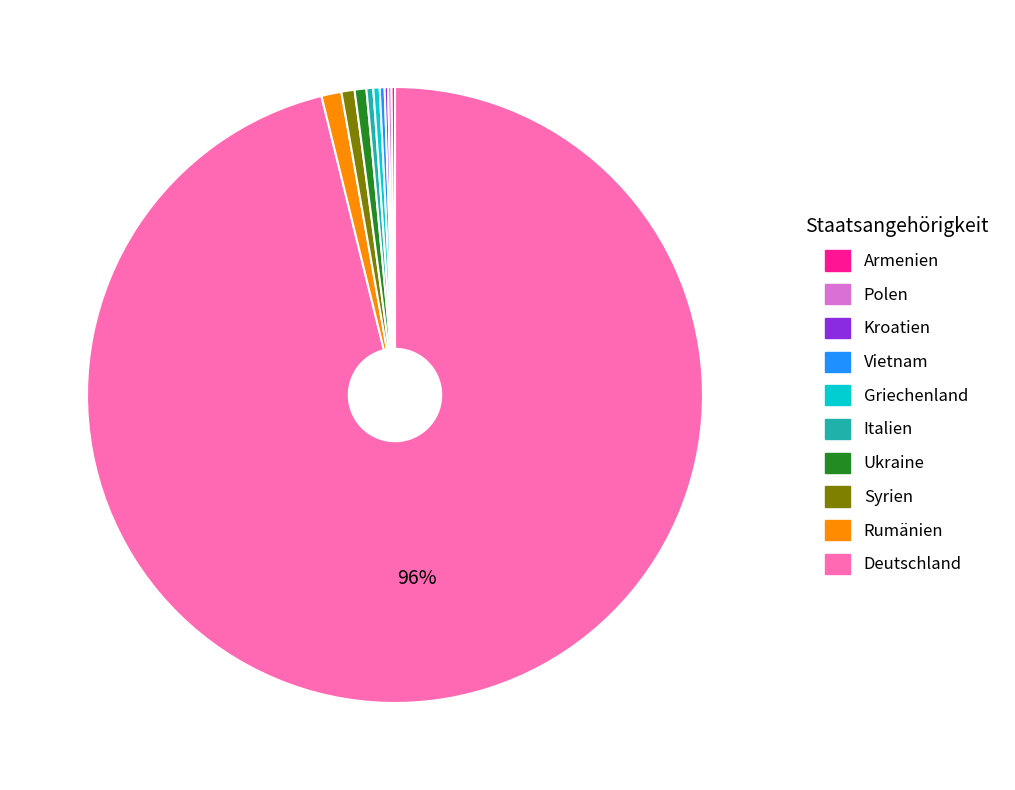

Is there a majority slice in this chart?

Yes